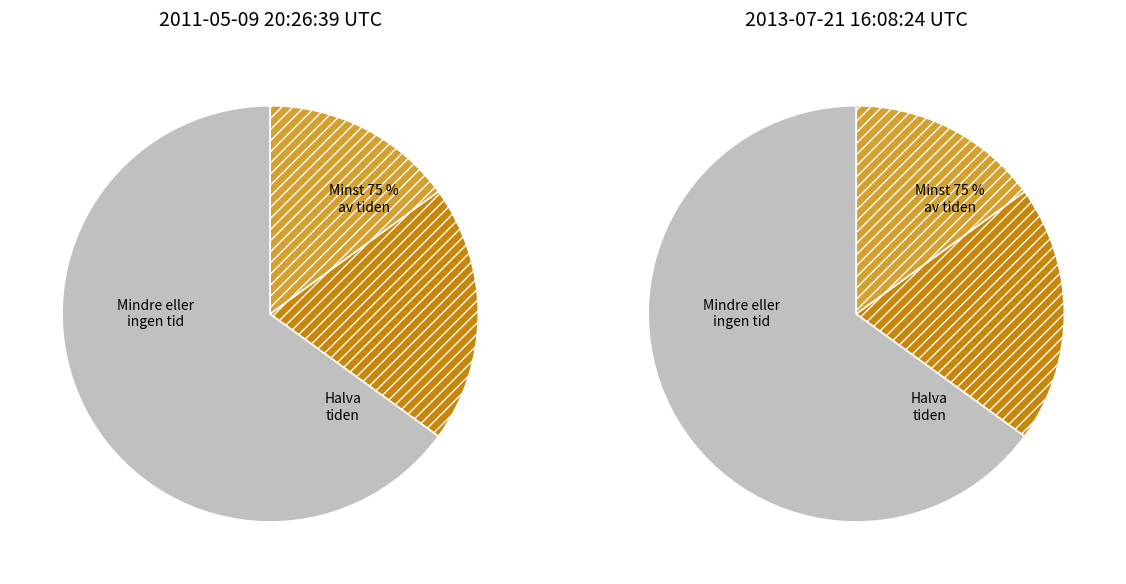

Combined, what portion of the pie is 2013-07-21 16:08:24 UTC and 2011-05-09 20:26:39 UTC?

100.0%